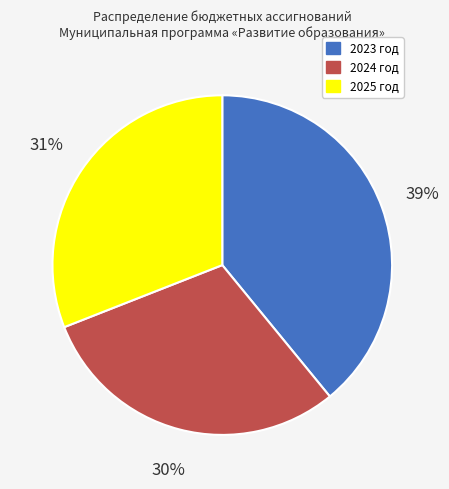

Which has a higher value, 2025 год or 2024 год?

2025 год